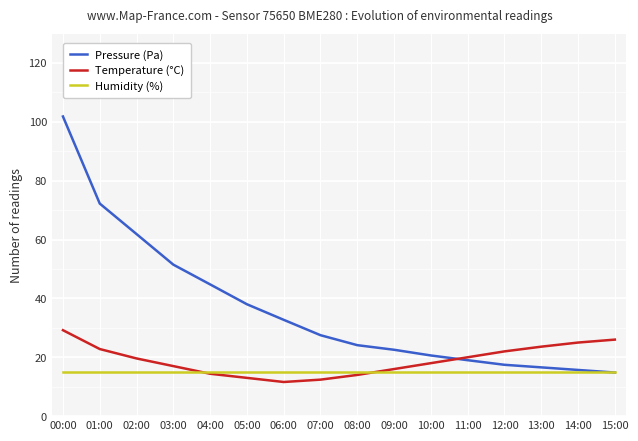

What is the difference between the highest and lowest values at 10:00?

5.6